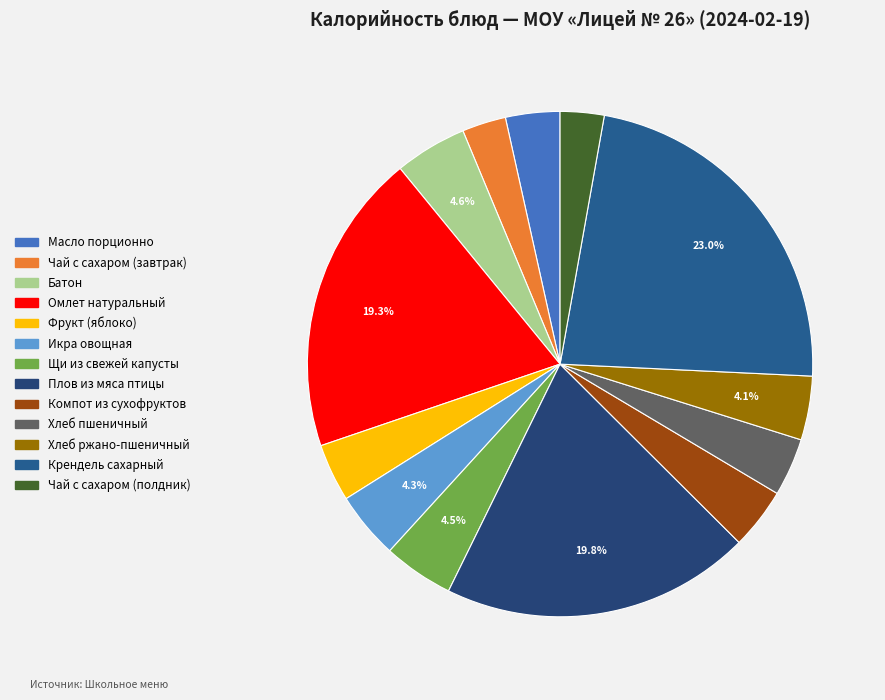

What percentage is the Хлеб пшеничный slice, to the nearest percent?

4%